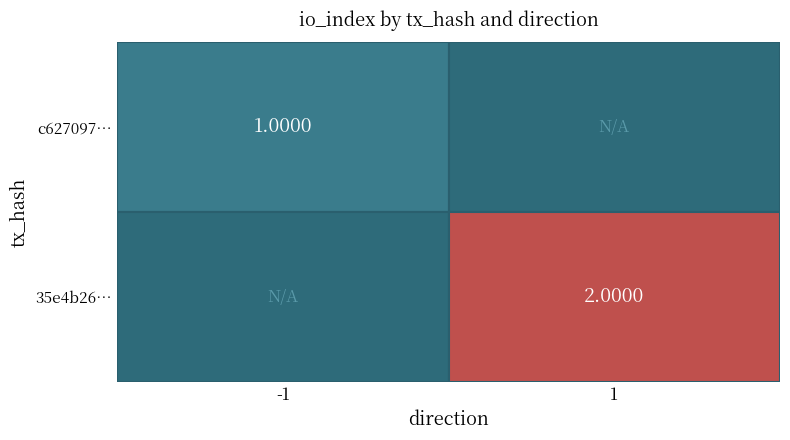

At 0, list the series in order from smallest to largest.

c627097ad2eb4421438f031b1961a454989f016, 35e4b26134a3b0a35a5d1205ba7a56195222586